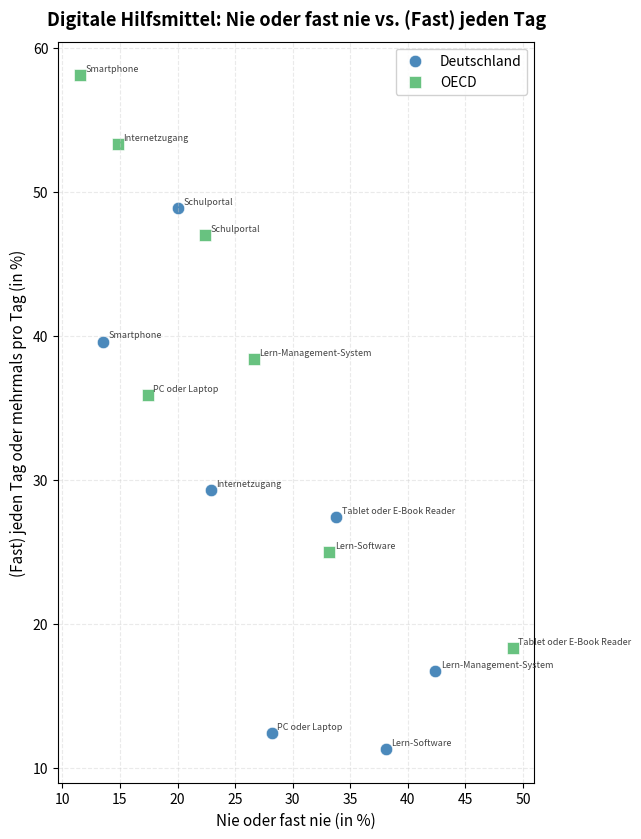

Which series has the widest spread of Y values?

OECD